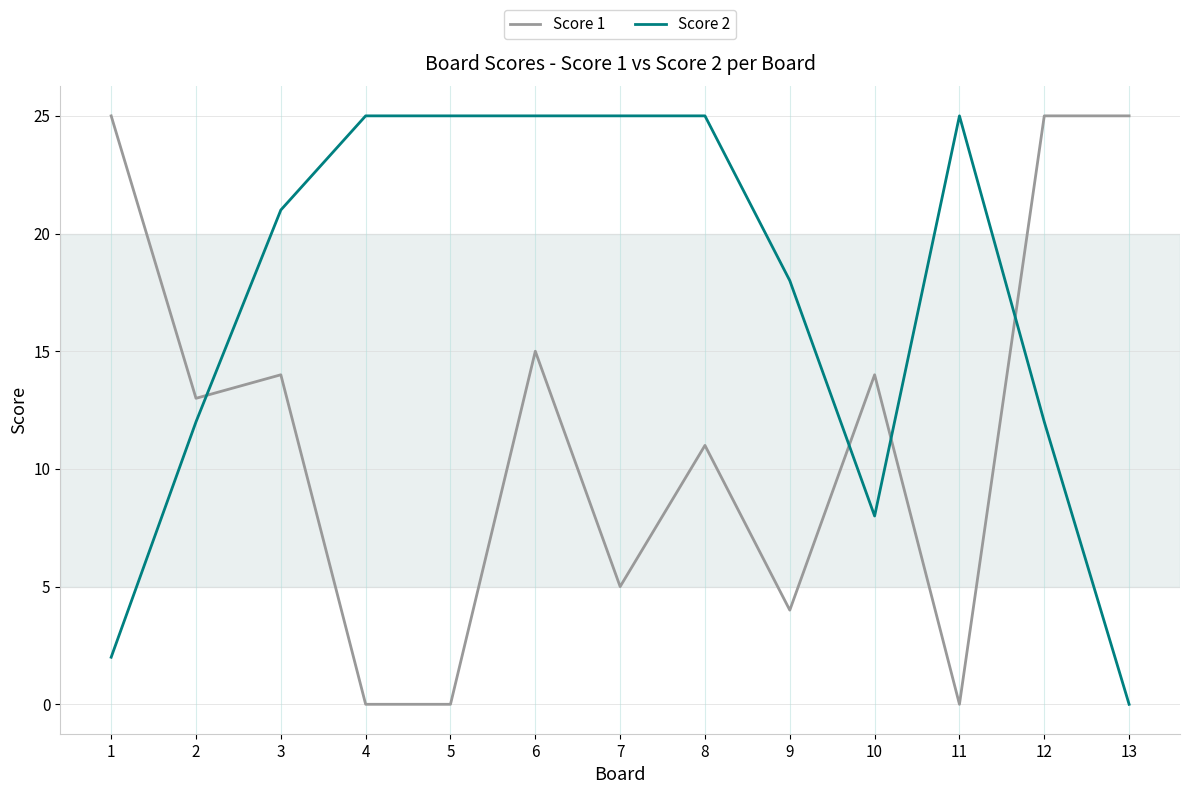

Rank the series at 12 from highest to lowest value.

Score 1, Score 2